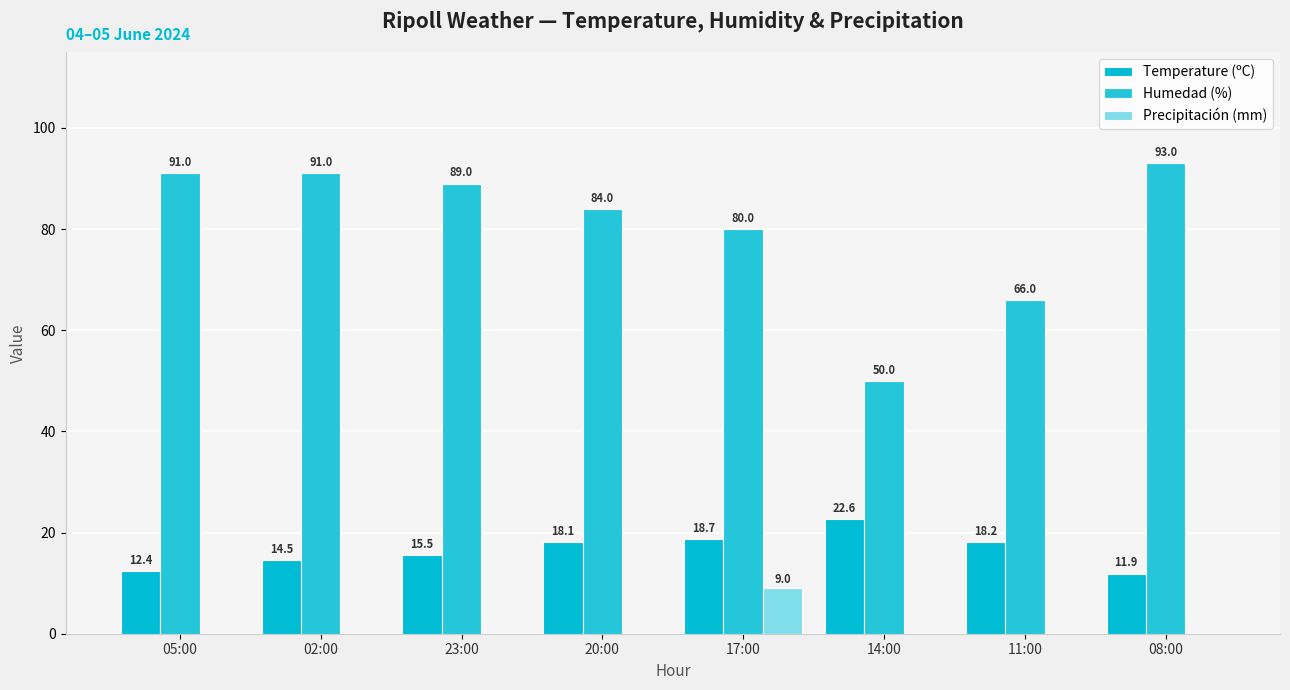

The Temperature (ºC) series shows 8.9 at 11:00. True or false?

False